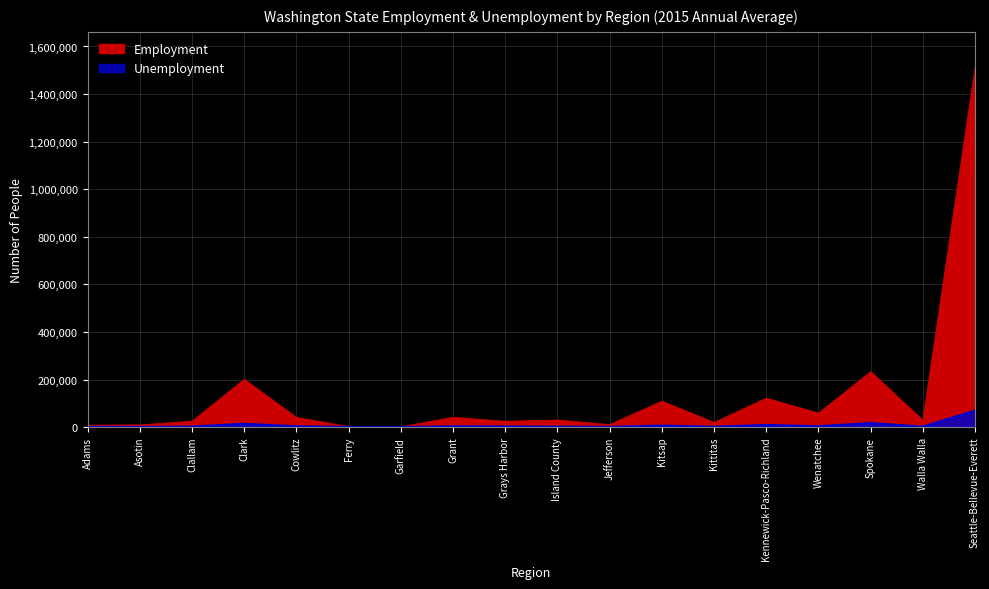

Which series has the widest spread of values?

Employment